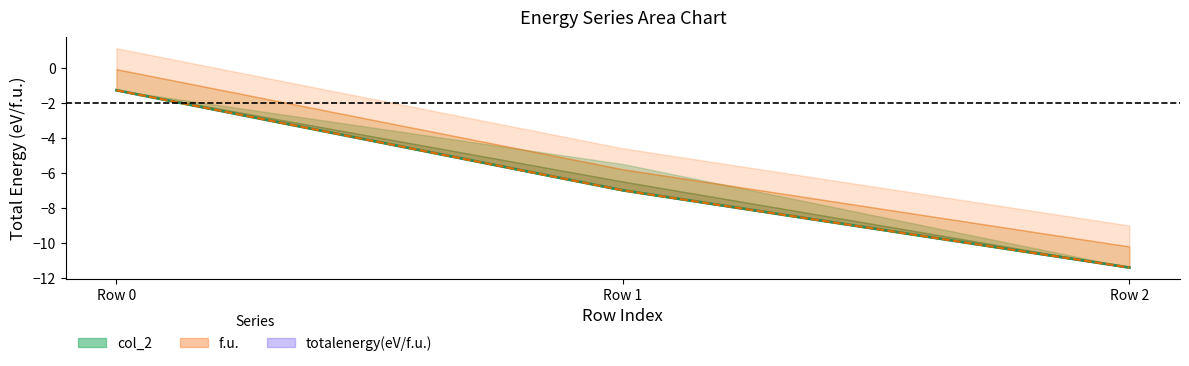

Is it true that f.u. (center) equals -7.0 at Row 1?

True